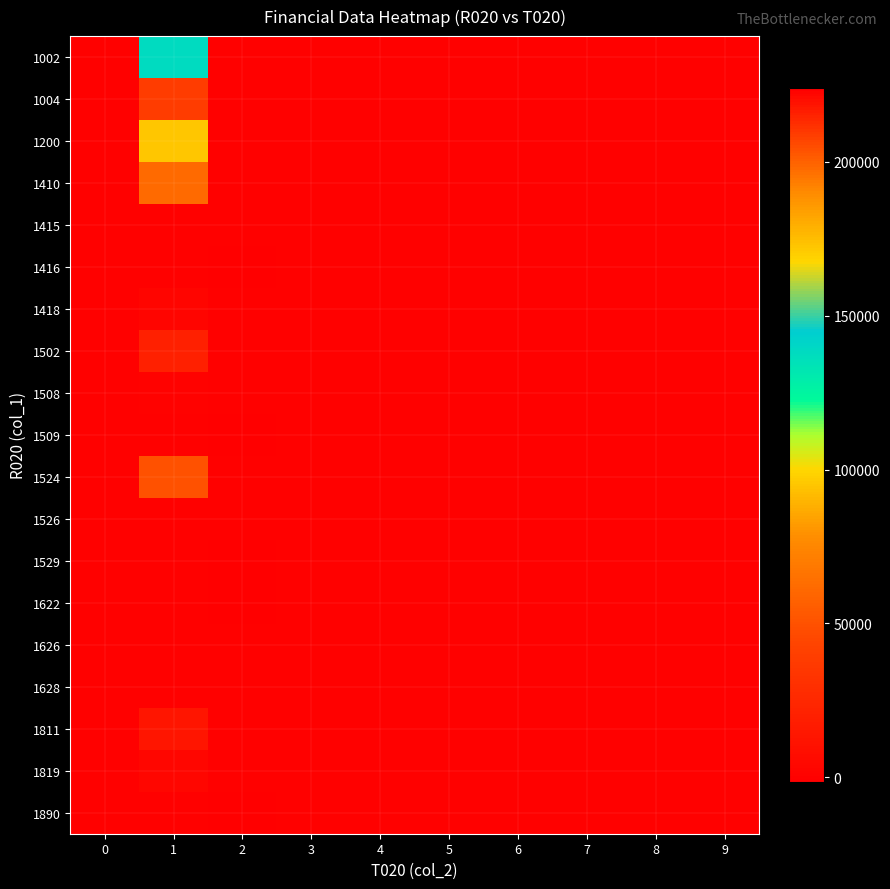

Which has a higher value, 1 or 9?

1